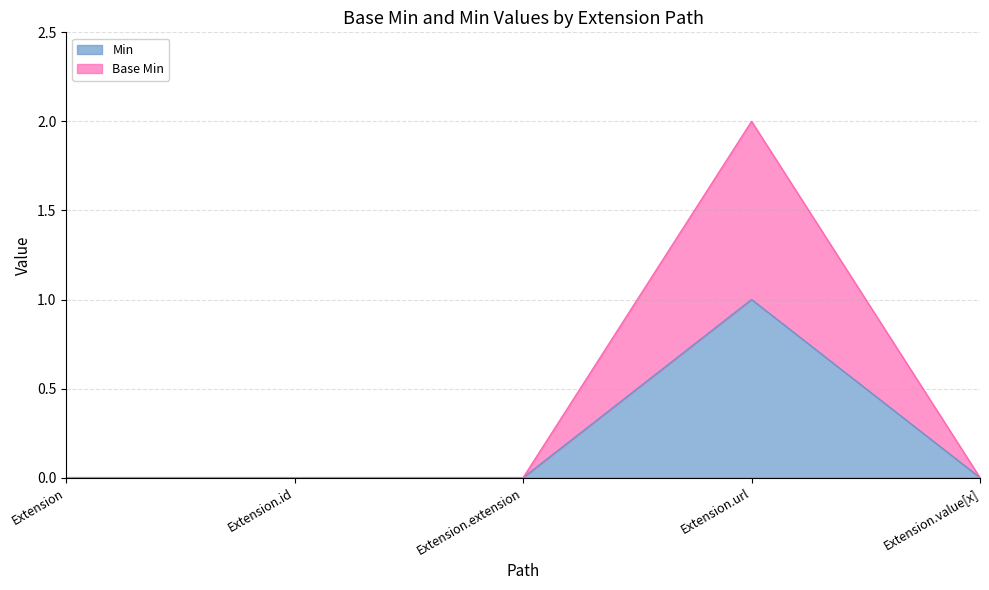

Does the chart have visible grid lines?

Yes